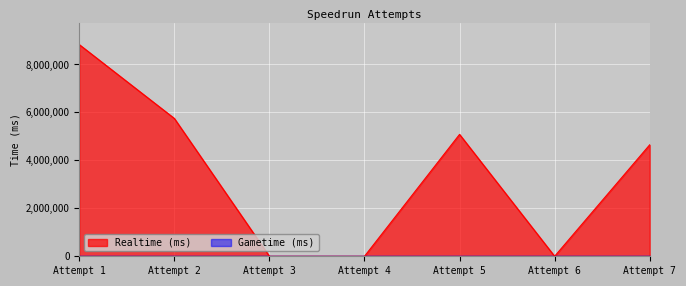

How many lines are shown in the chart?

2